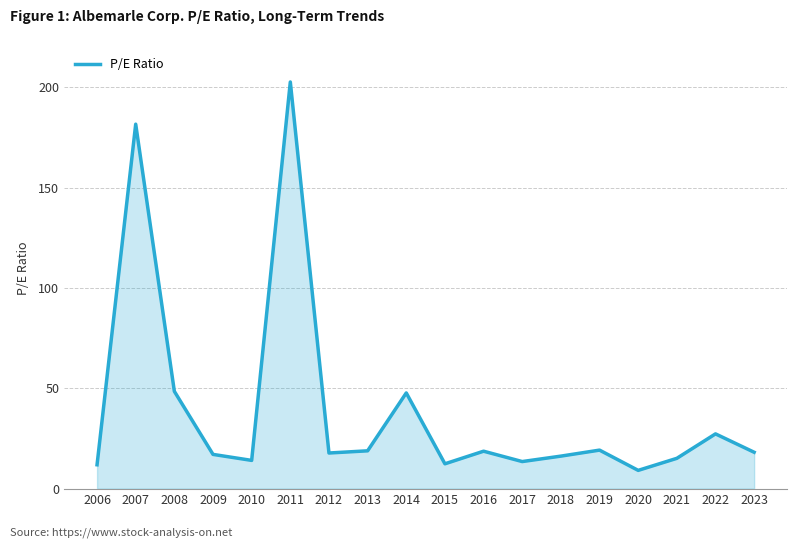

At which category does the chart reach its peak across all series?

2011